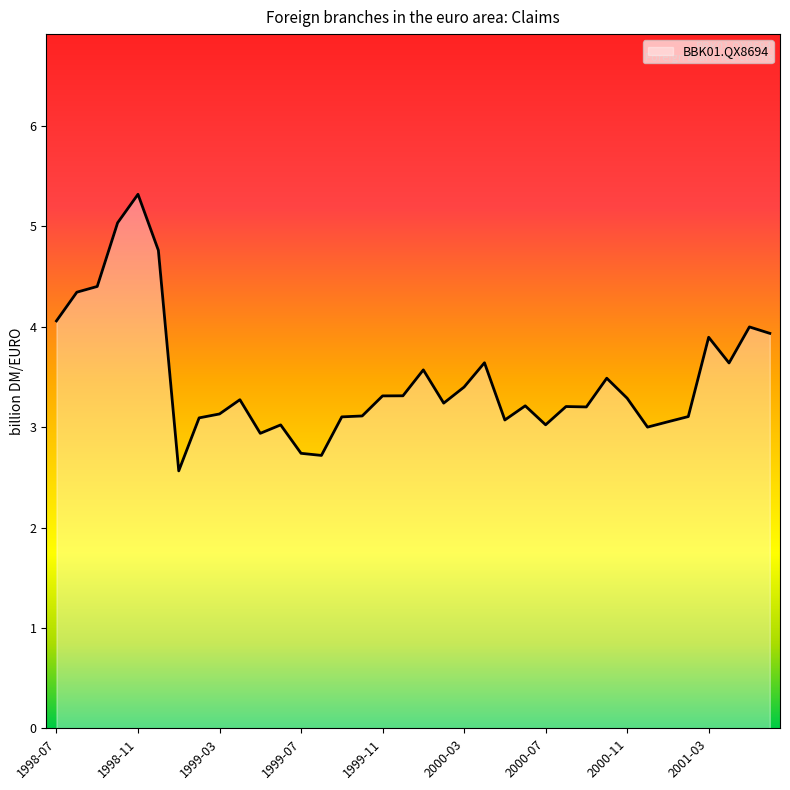

True or false: the data has more than 2 interior local peaks.

True